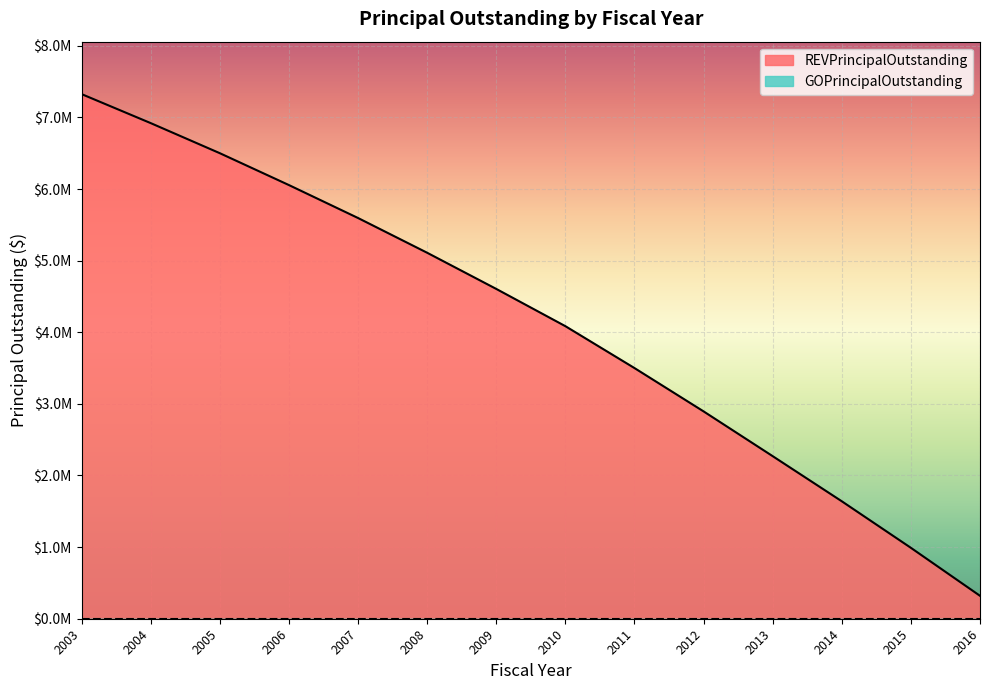

Is it true that the value at 2011 is 1192712?

False